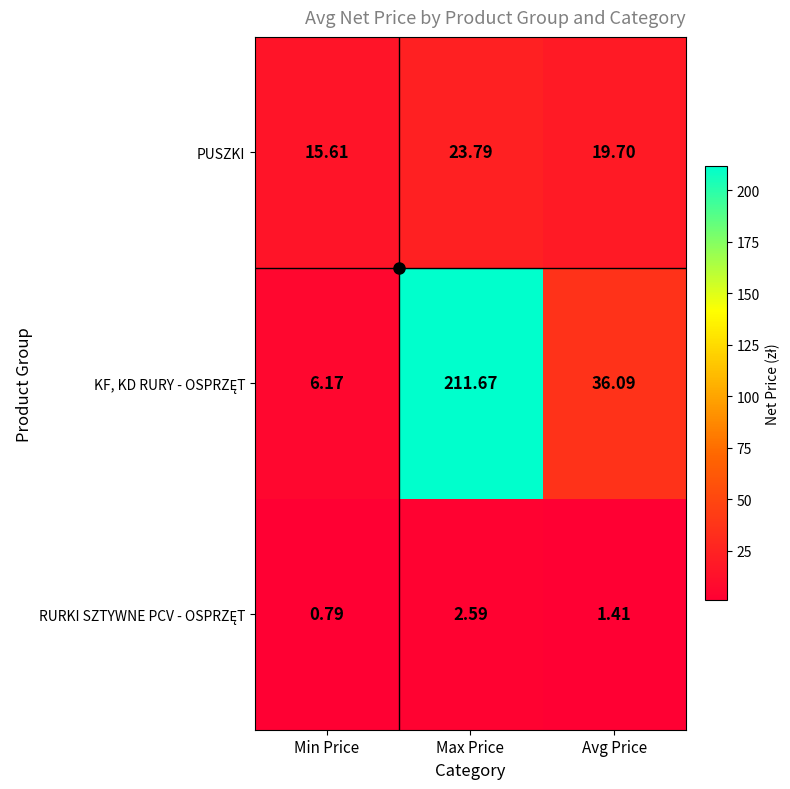

Count the number of data series in this chart.

3